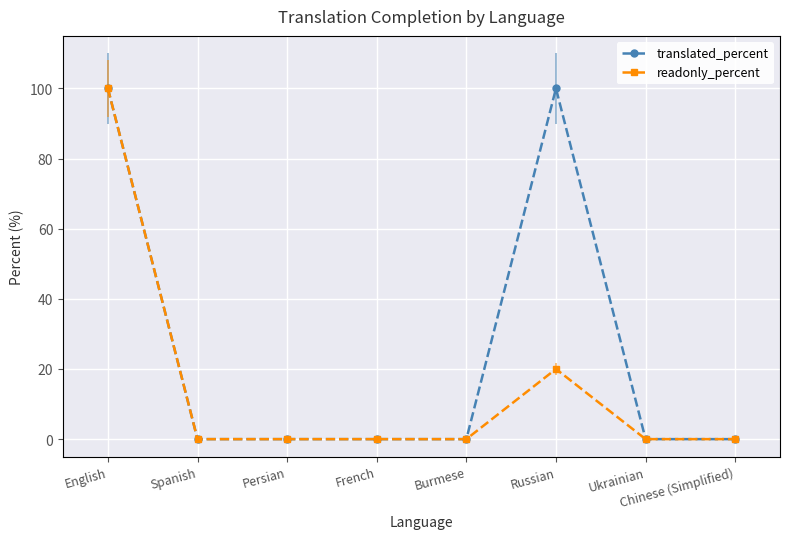

The value of translated_percent at Burmese is 0. True or false?

True